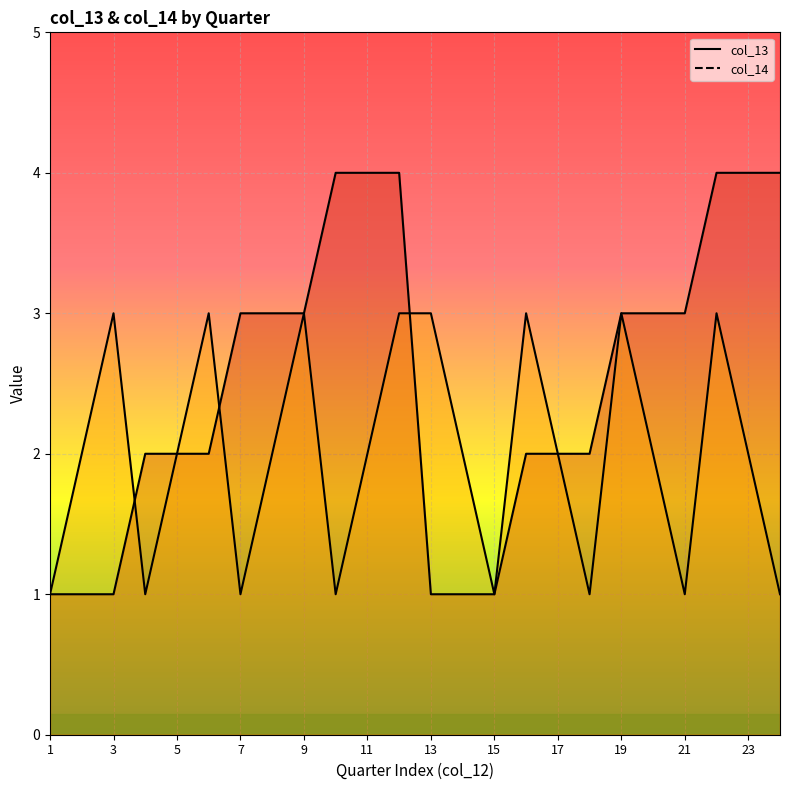

Is the value of col_13 at 2 greater than the value of col_14 at 4?

No